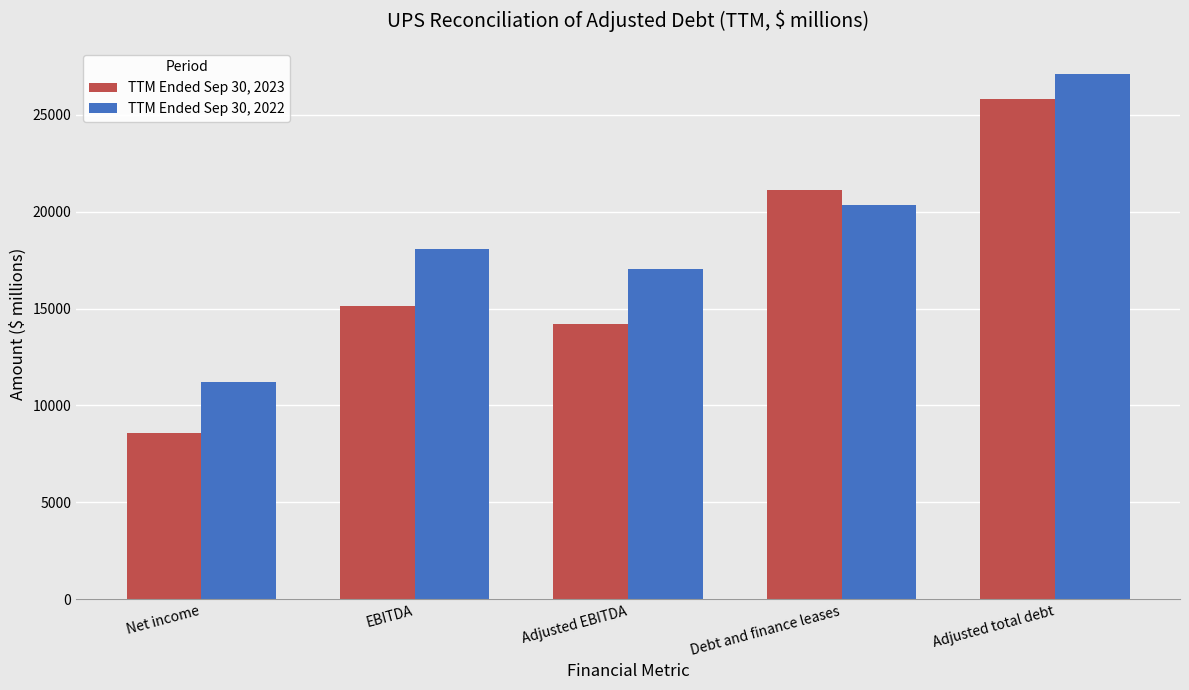

List the series in order of their peak value, lowest first.

TTM Ended Sep 30, 2023, TTM Ended Sep 30, 2022